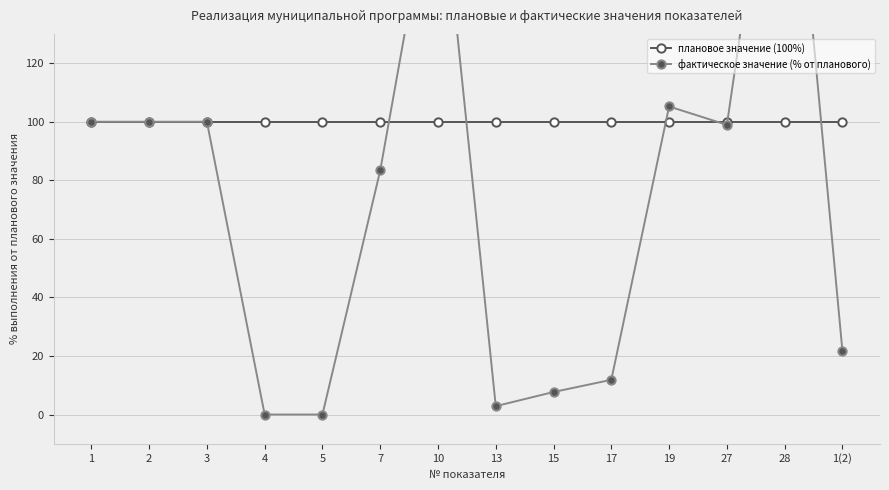

Rank the series at 1(2) from lowest to highest value.

фактическое значение (% от планового), плановое значение (100%)